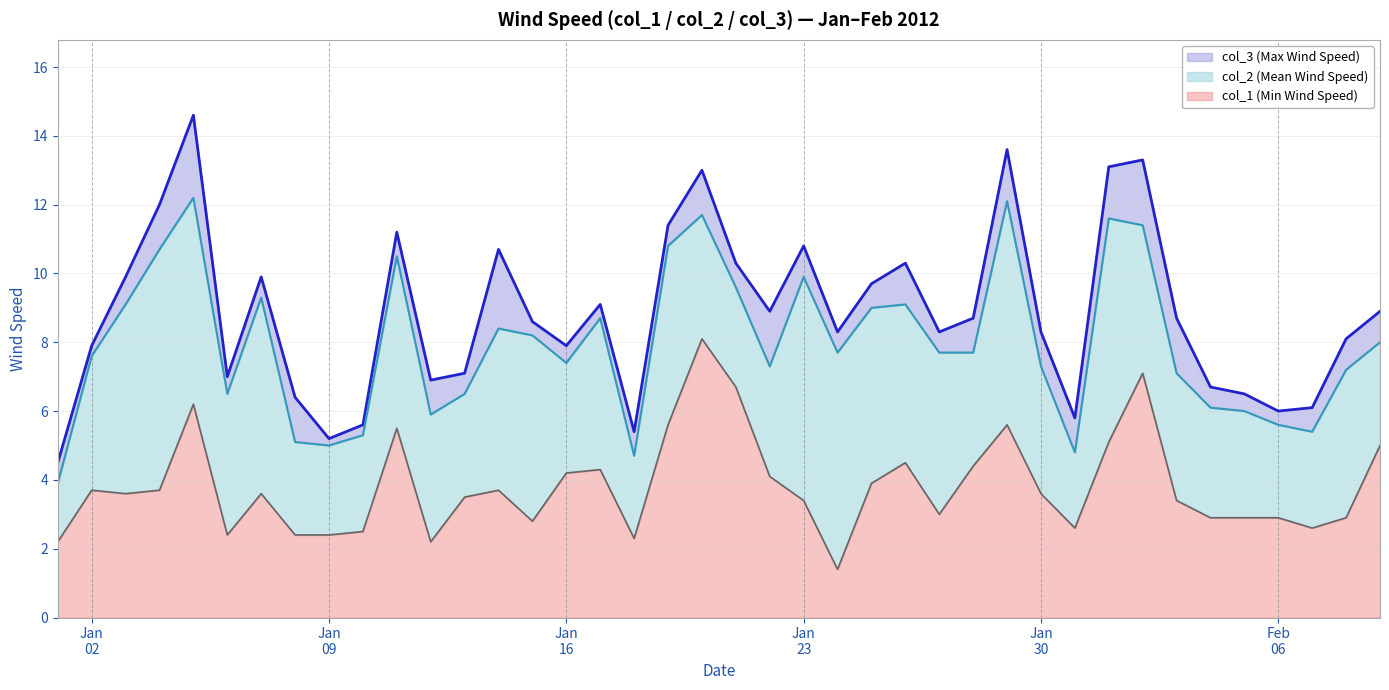

How many values in the col_2 (Mean Wind Speed) series exceed 7?

27